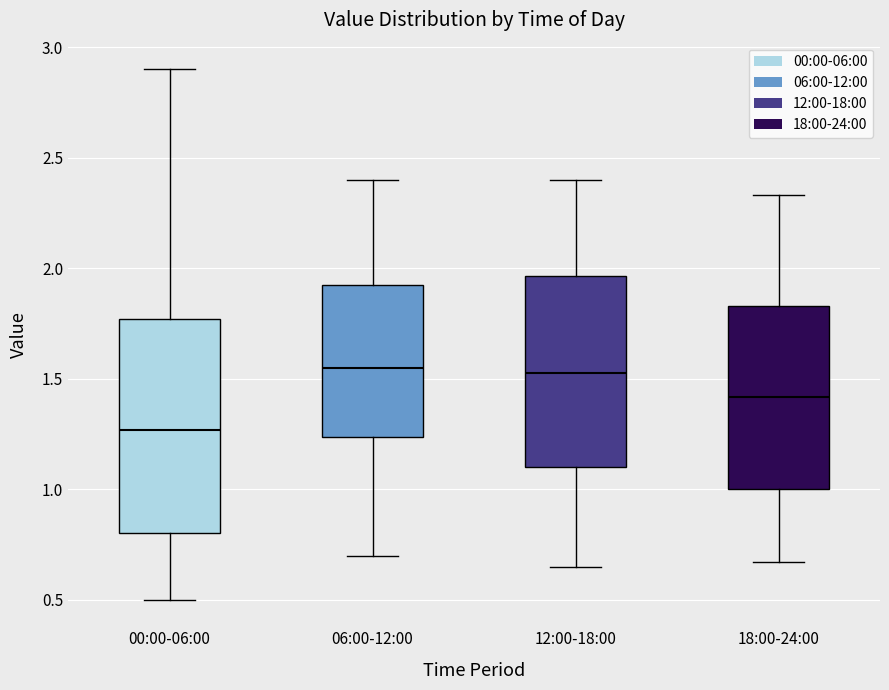

Comparing the boxes themselves (not the whiskers), which one is the tallest?

00:00-06:00